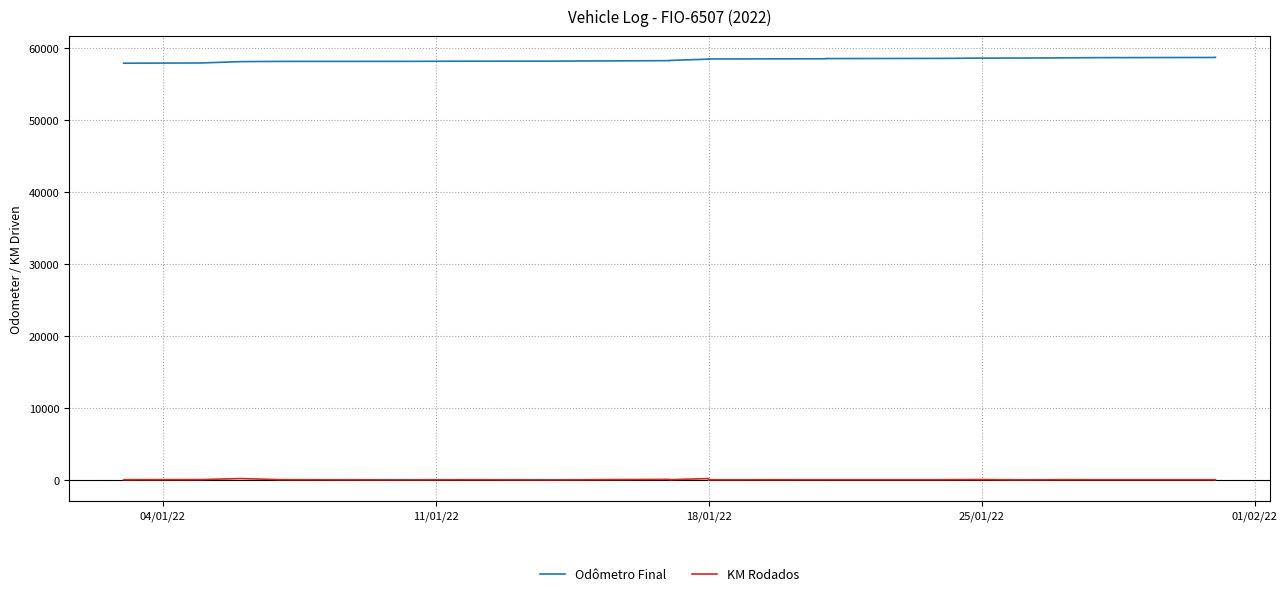

How many data points in Odômetro Final are less than 58503?

10